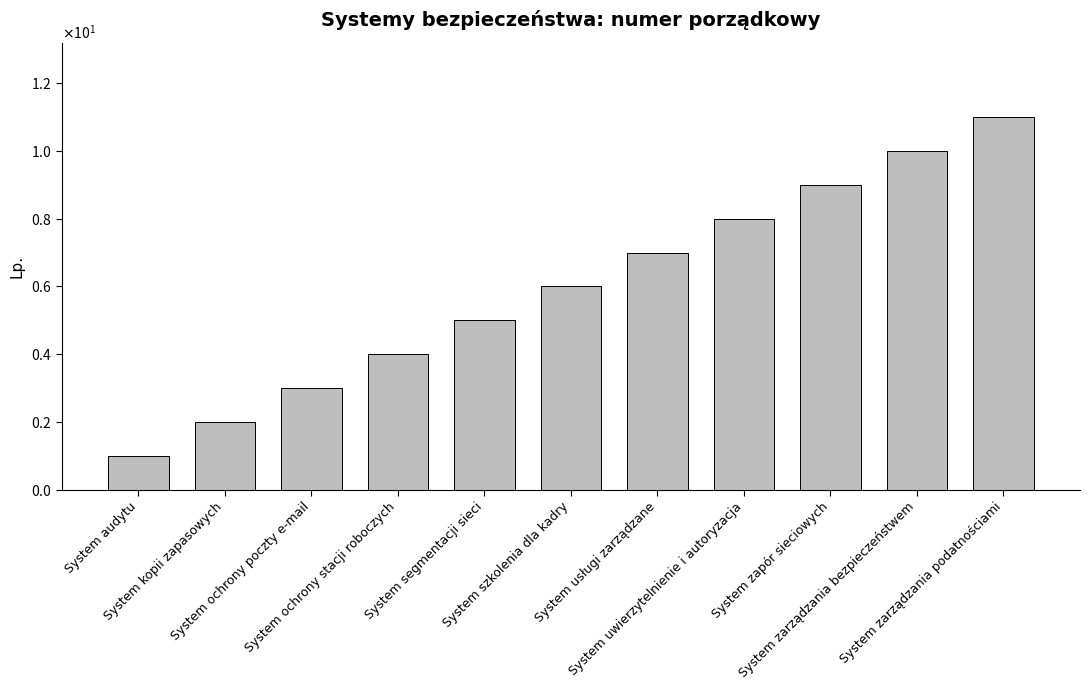

Is it true that the value at System ochrony stacji roboczych is 4?

True